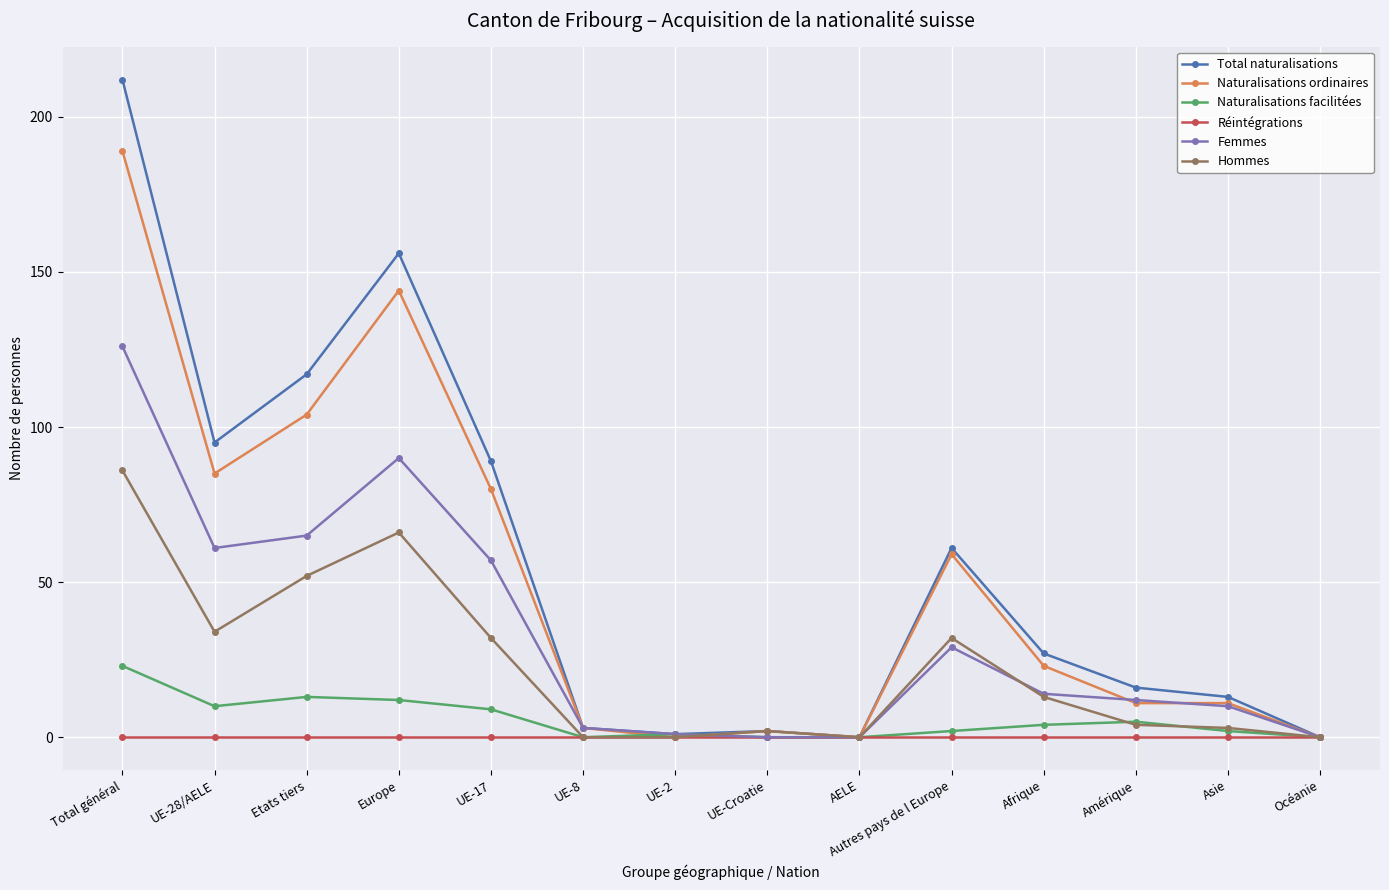

Does the chart display data point markers on the line(s)?

Yes